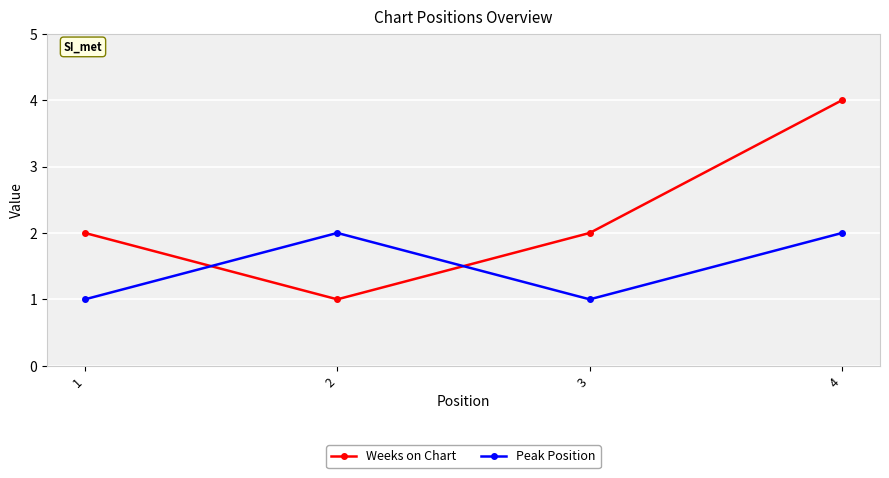

What is the sum of the Peak Position values at 2 and 4?

4